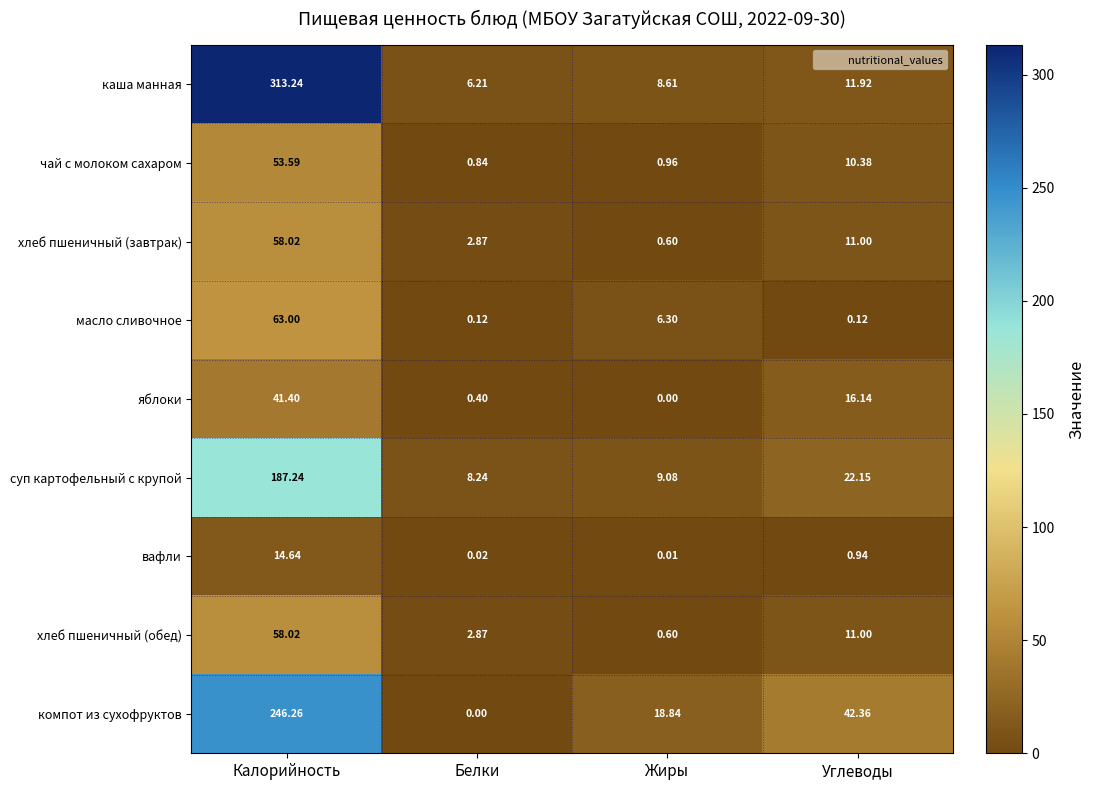

Is the value of суп картофельный с крупой at Жиры greater than the value of масло сливочное at Белки?

Yes